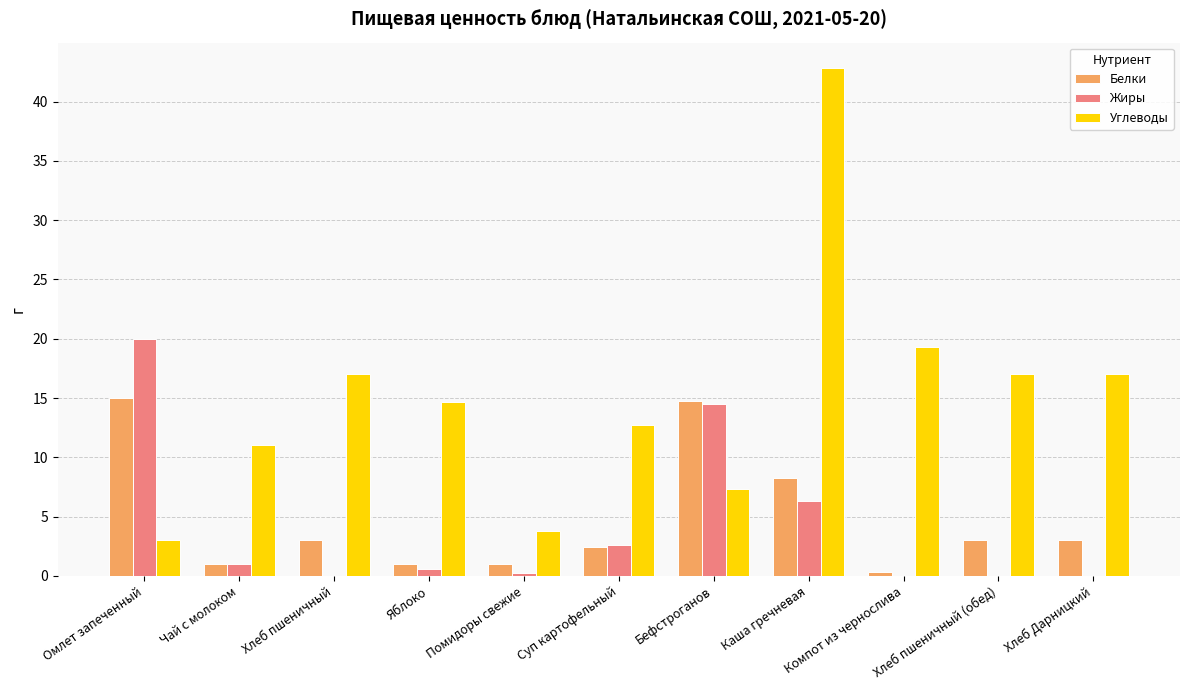

What is the approximate value of Углеводы at Каша гречневая?

42.8